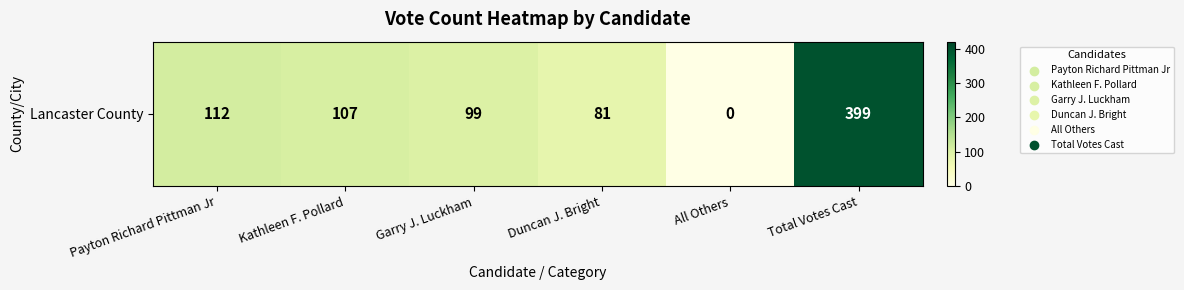

Reading left to right, what are all the values shown in this chart?

Payton Richard Pittman Jr=112	Kathleen F. Pollard=107	Garry J. Luckham=99	Duncan J. Bright=81	All Others=0	Total Votes Cast=399